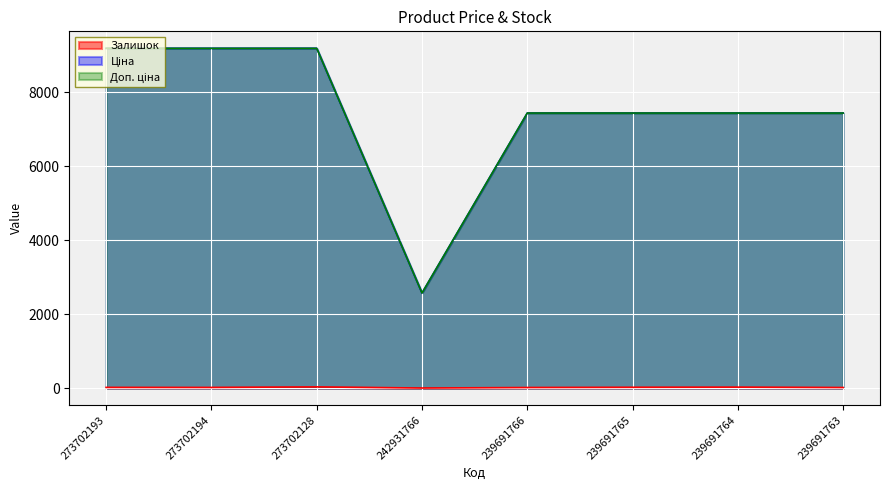

What position from the left is 239691763?

8